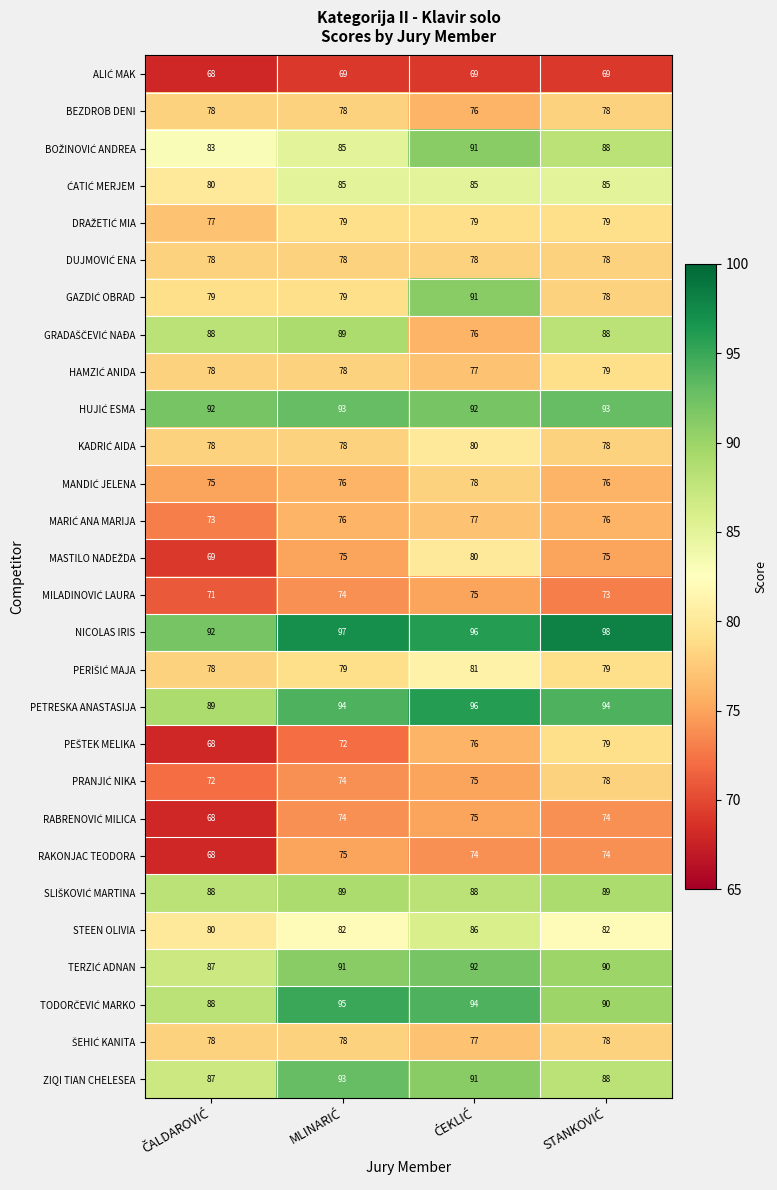

Count the number of categories in the chart.

4